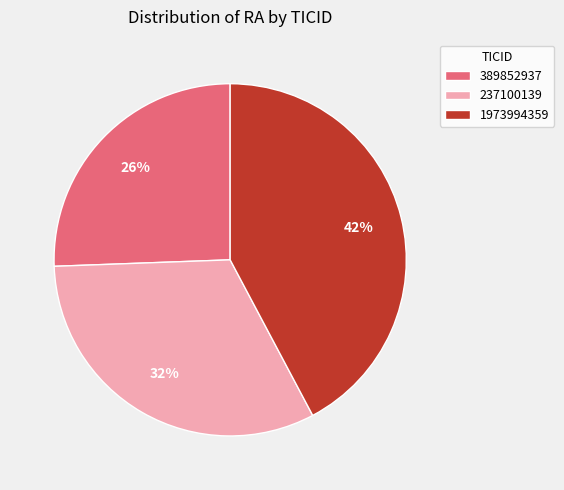

Which has a higher value, 389852937 or 1973994359?

1973994359